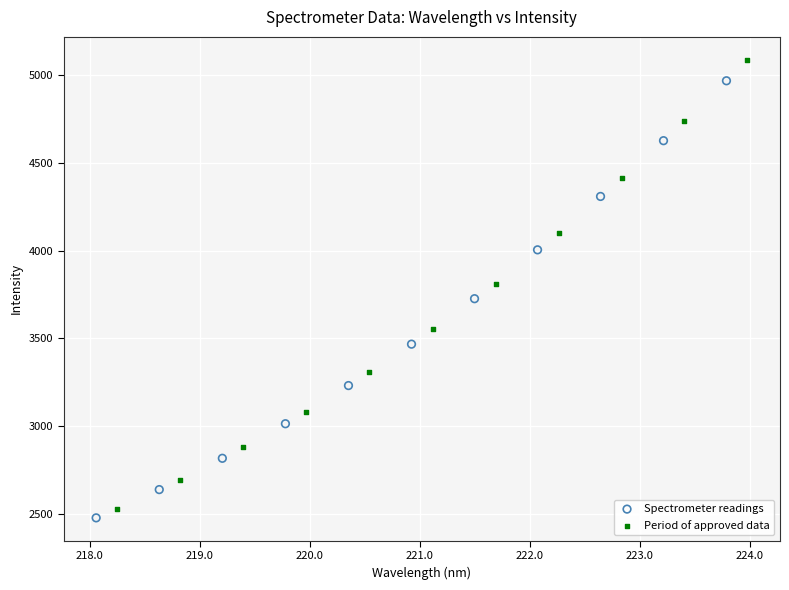

Which series has the widest spread of Y values?

Period of approved data